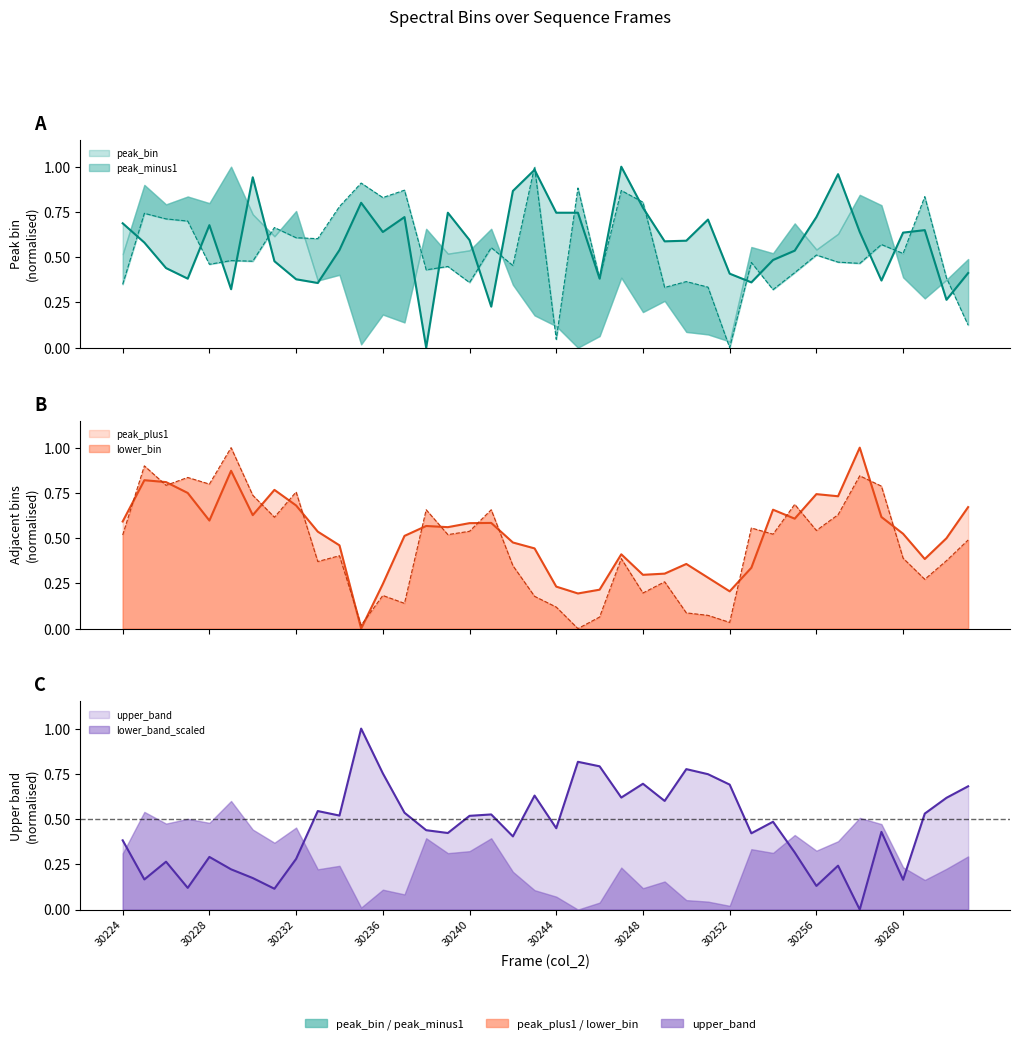

What is the difference between the second highest and minimum values in the lower_bin series?

0.9